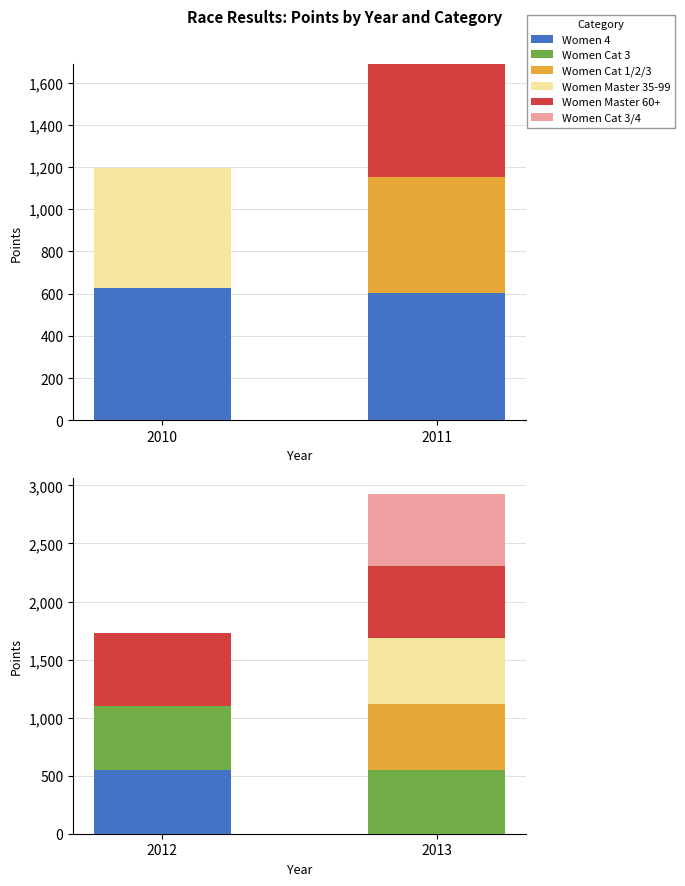

True or false: Women 4 has a value of 802.0 at 2012.

False